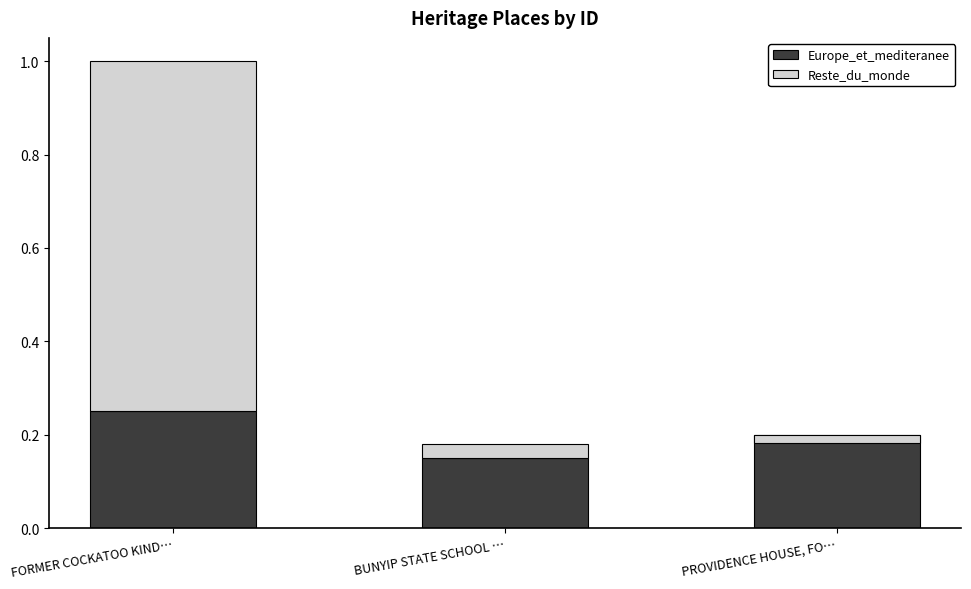

Which category has the highest value in the Europe_et_mediteranee series?

FORMER COCKATOO KIND…